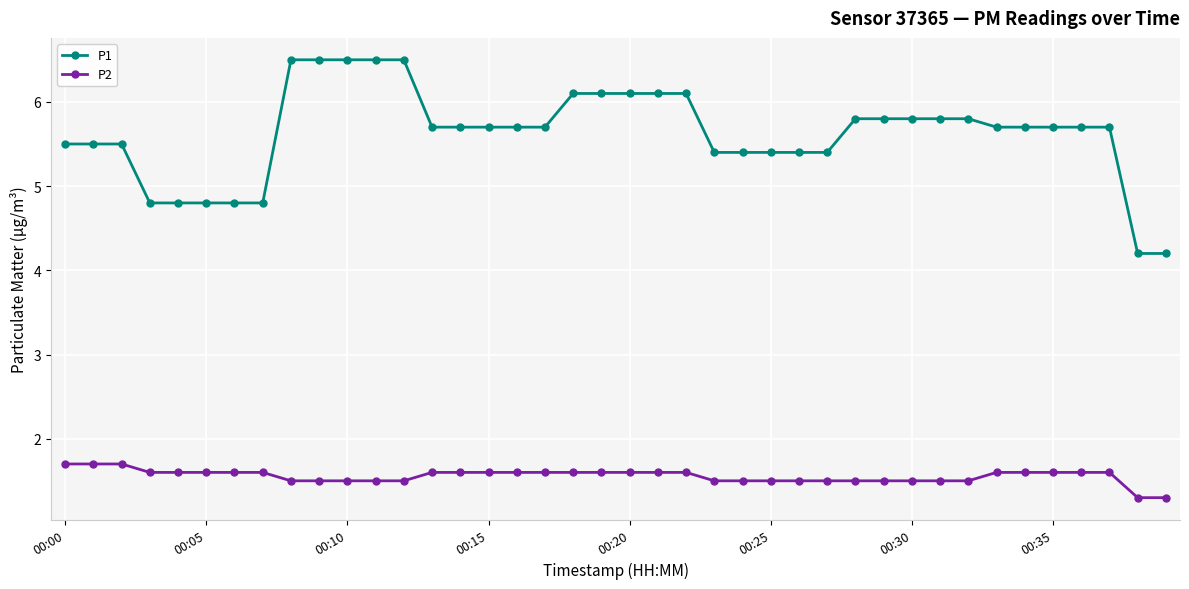

What is the difference between the maximum and minimum values in the P1 series?

2.3